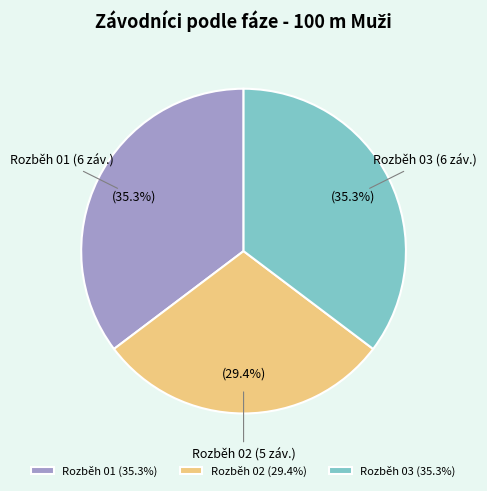

Do Rozběh 03 and Rozběh 01 together represent more than half of the pie?

Yes